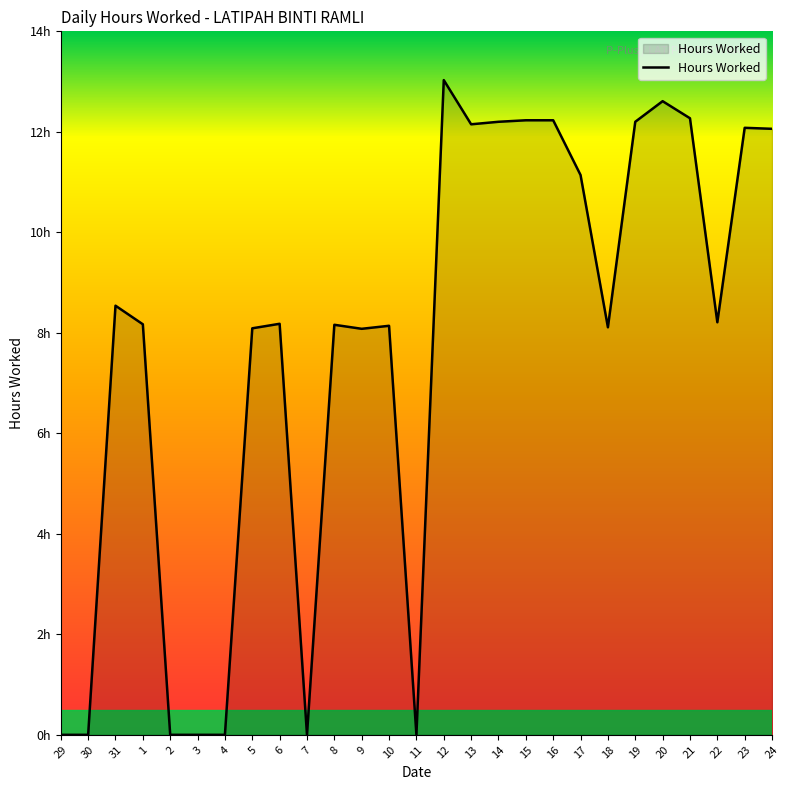

Does the chart have visible grid lines?

No